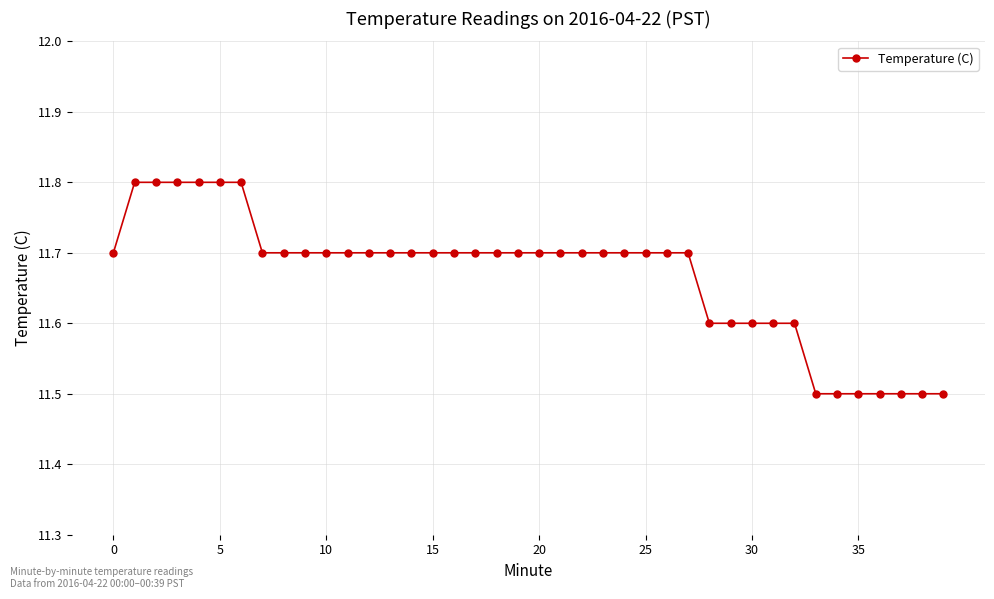

Count the values in the range 11 to 12.

40